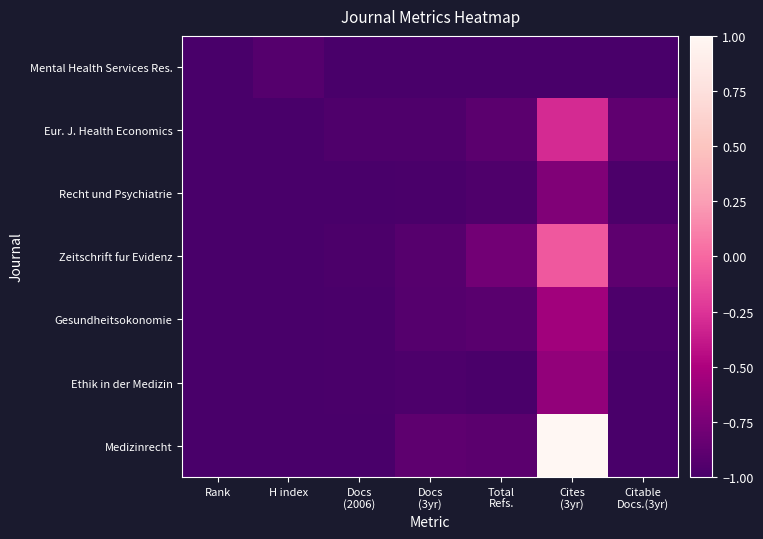

Reading left to right, extract all data points from this chart.

Mental Health Services Res.: Rank=-1.0	H index=-0.9	Docs
(2006)=-1.0	Docs
(3yr)=-1.0	Total
Refs.=-1.0	Cites
(3yr)=-1.0	Citable
Docs.(3yr)=-1.0
Eur. J. Health Economics: Rank=-1.0	H index=-1.0	Docs
(2006)=-1.0	Docs
(3yr)=-1.0	Total
Refs.=-0.9	Cites
(3yr)=-0.3	Citable
Docs.(3yr)=-0.9
Recht und Psychiatrie: Rank=-1.0	H index=-1.0	Docs
(2006)=-1.0	Docs
(3yr)=-1.0	Total
Refs.=-1.0	Cites
(3yr)=-0.7	Citable
Docs.(3yr)=-1.0
Zeitschrift fur Evidenz: Rank=-1.0	H index=-1.0	Docs
(2006)=-1.0	Docs
(3yr)=-0.9	Total
Refs.=-0.8	Cites
(3yr)=-0.1	Citable
Docs.(3yr)=-0.9
Gesundheitsokonomie: Rank=-1.0	H index=-1.0	Docs
(2006)=-1.0	Docs
(3yr)=-0.9	Total
Refs.=-0.9	Cites
(3yr)=-0.6	Citable
Docs.(3yr)=-1.0
Ethik in der Medizin: Rank=-1.0	H index=-1.0	Docs
(2006)=-1.0	Docs
(3yr)=-1.0	Total
Refs.=-1.0	Cites
(3yr)=-0.6	Citable
Docs.(3yr)=-1.0
Medizinrecht: Rank=-1.0	H index=-1.0	Docs
(2006)=-1.0	Docs
(3yr)=-0.9	Total
Refs.=-0.9	Cites
(3yr)=1.0	Citable
Docs.(3yr)=-1.0